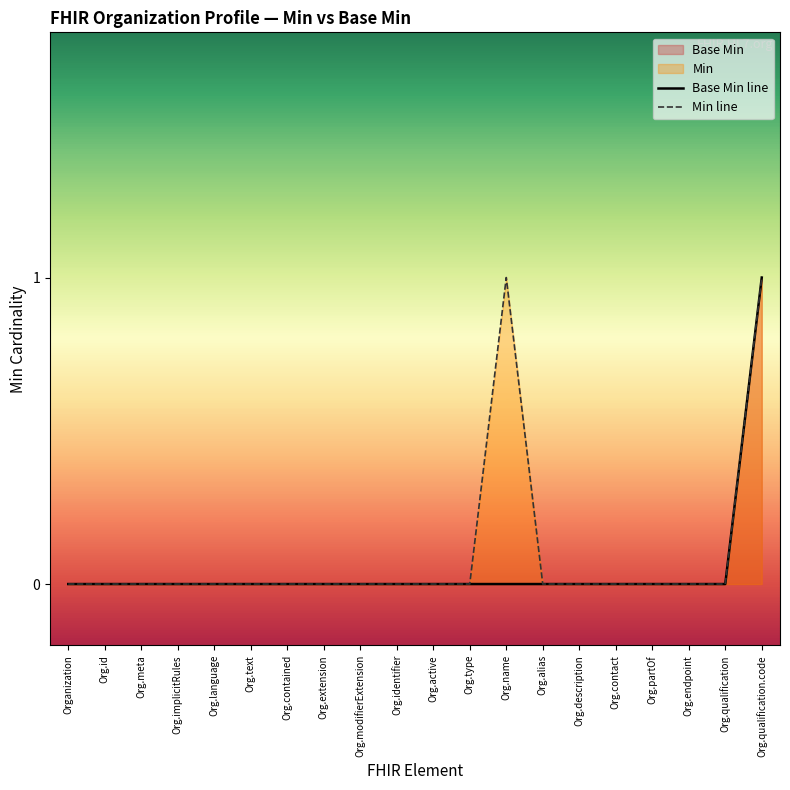

True or false: Min line and Base Min line intersect in this chart.

False